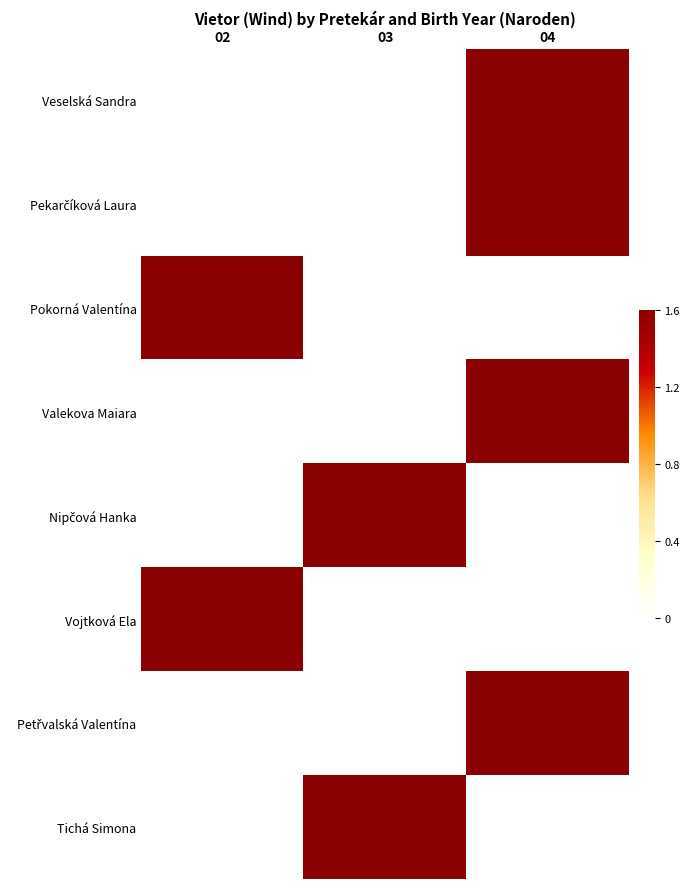

Which label corresponds to the smallest value in the chart?

02